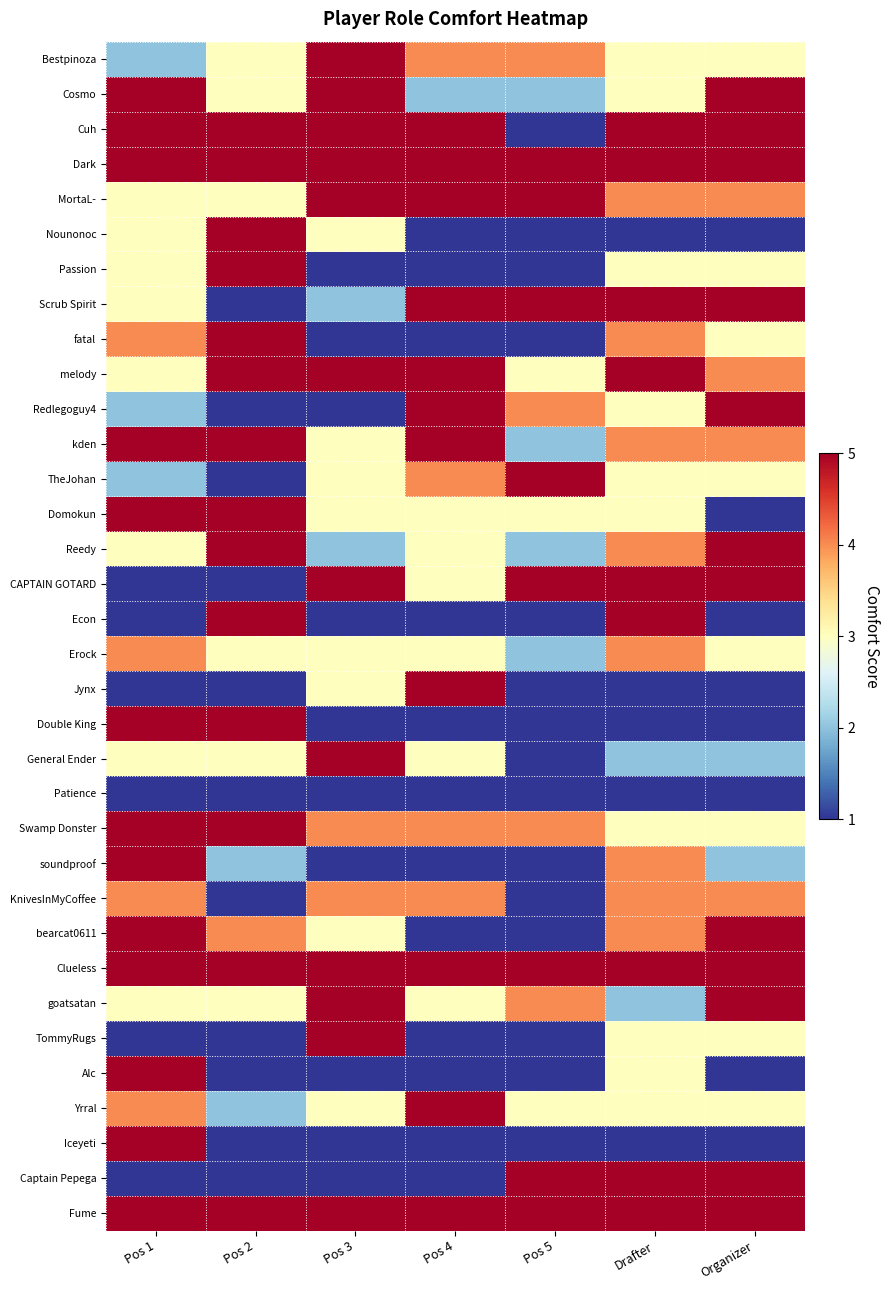

Reading left to right, transcribe all the data shown in this chart.

Bestpinoza: Pos 1=2	Pos 2=3	Pos 3=5	Pos 4=4	Pos 5=4	Drafter=3	Organizer=3
Cosmo: Pos 1=5	Pos 2=3	Pos 3=5	Pos 4=2	Pos 5=2	Drafter=3	Organizer=5
Cuh: Pos 1=5	Pos 2=5	Pos 3=5	Pos 4=5	Pos 5=1	Drafter=5	Organizer=5
Dark: Pos 1=5	Pos 2=5	Pos 3=5	Pos 4=5	Pos 5=5	Drafter=5	Organizer=5
MortaL-: Pos 1=3	Pos 2=3	Pos 3=5	Pos 4=5	Pos 5=5	Drafter=4	Organizer=4
Nounonoc: Pos 1=3	Pos 2=5	Pos 3=3	Pos 4=1	Pos 5=1	Drafter=1	Organizer=1
Passion: Pos 1=3	Pos 2=5	Pos 3=1	Pos 4=1	Pos 5=1	Drafter=3	Organizer=3
Scrub Spirit: Pos 1=3	Pos 2=1	Pos 3=2	Pos 4=5	Pos 5=5	Drafter=5	Organizer=5
fatal: Pos 1=4	Pos 2=5	Pos 3=1	Pos 4=1	Pos 5=1	Drafter=4	Organizer=3
melody: Pos 1=3	Pos 2=5	Pos 3=5	Pos 4=5	Pos 5=3	Drafter=5	Organizer=4
Redlegoguy4: Pos 1=2	Pos 2=1	Pos 3=1	Pos 4=5	Pos 5=4	Drafter=3	Organizer=5
kden: Pos 1=5	Pos 2=5	Pos 3=3	Pos 4=5	Pos 5=2	Drafter=4	Organizer=4
TheJohan: Pos 1=2	Pos 2=1	Pos 3=3	Pos 4=4	Pos 5=5	Drafter=3	Organizer=3
Domokun: Pos 1=5	Pos 2=5	Pos 3=3	Pos 4=3	Pos 5=3	Drafter=3	Organizer=1
Reedy: Pos 1=3	Pos 2=5	Pos 3=2	Pos 4=3	Pos 5=2	Drafter=4	Organizer=5
CAPTAIN GOTARD: Pos 1=1	Pos 2=1	Pos 3=5	Pos 4=3	Pos 5=5	Drafter=5	Organizer=5
Econ: Pos 1=1	Pos 2=5	Pos 3=1	Pos 4=1	Pos 5=1	Drafter=5	Organizer=1
Erock: Pos 1=4	Pos 2=3	Pos 3=3	Pos 4=3	Pos 5=2	Drafter=4	Organizer=3
Jynx: Pos 1=1	Pos 2=1	Pos 3=3	Pos 4=5	Pos 5=1	Drafter=1	Organizer=1
Double King: Pos 1=5	Pos 2=5	Pos 3=1	Pos 4=1	Pos 5=1	Drafter=1	Organizer=1
General Ender: Pos 1=3	Pos 2=3	Pos 3=5	Pos 4=3	Pos 5=1	Drafter=2	Organizer=2
Patience: Pos 1=1	Pos 2=1	Pos 3=1	Pos 4=1	Pos 5=1	Drafter=1	Organizer=1
Swamp Donster: Pos 1=5	Pos 2=5	Pos 3=4	Pos 4=4	Pos 5=4	Drafter=3	Organizer=3
soundproof: Pos 1=5	Pos 2=2	Pos 3=1	Pos 4=1	Pos 5=1	Drafter=4	Organizer=2
KnivesInMyCoffee: Pos 1=4	Pos 2=1	Pos 3=4	Pos 4=4	Pos 5=1	Drafter=4	Organizer=4
bearcat0611: Pos 1=5	Pos 2=4	Pos 3=3	Pos 4=1	Pos 5=1	Drafter=4	Organizer=5
Clueless: Pos 1=5	Pos 2=5	Pos 3=5	Pos 4=5	Pos 5=5	Drafter=5	Organizer=5
goatsatan: Pos 1=3	Pos 2=3	Pos 3=5	Pos 4=3	Pos 5=4	Drafter=2	Organizer=5
TommyRugs: Pos 1=1	Pos 2=1	Pos 3=5	Pos 4=1	Pos 5=1	Drafter=3	Organizer=3
Alc: Pos 1=5	Pos 2=1	Pos 3=1	Pos 4=1	Pos 5=1	Drafter=3	Organizer=1
Yrral: Pos 1=4	Pos 2=2	Pos 3=3	Pos 4=5	Pos 5=3	Drafter=3	Organizer=3
Iceyeti: Pos 1=5	Pos 2=1	Pos 3=1	Pos 4=1	Pos 5=1	Drafter=1	Organizer=1
Captain Pepega: Pos 1=1	Pos 2=1	Pos 3=1	Pos 4=1	Pos 5=5	Drafter=5	Organizer=5
Fume: Pos 1=5	Pos 2=5	Pos 3=5	Pos 4=5	Pos 5=5	Drafter=5	Organizer=5